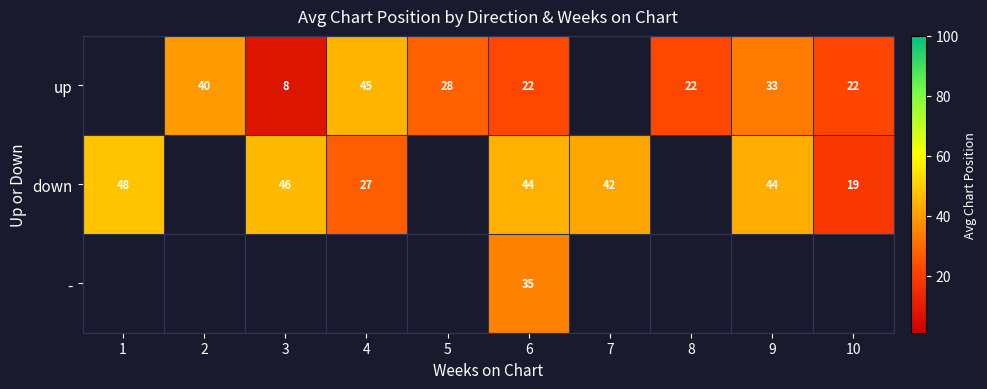

Is it true that down equals 22.4 at 6?

False